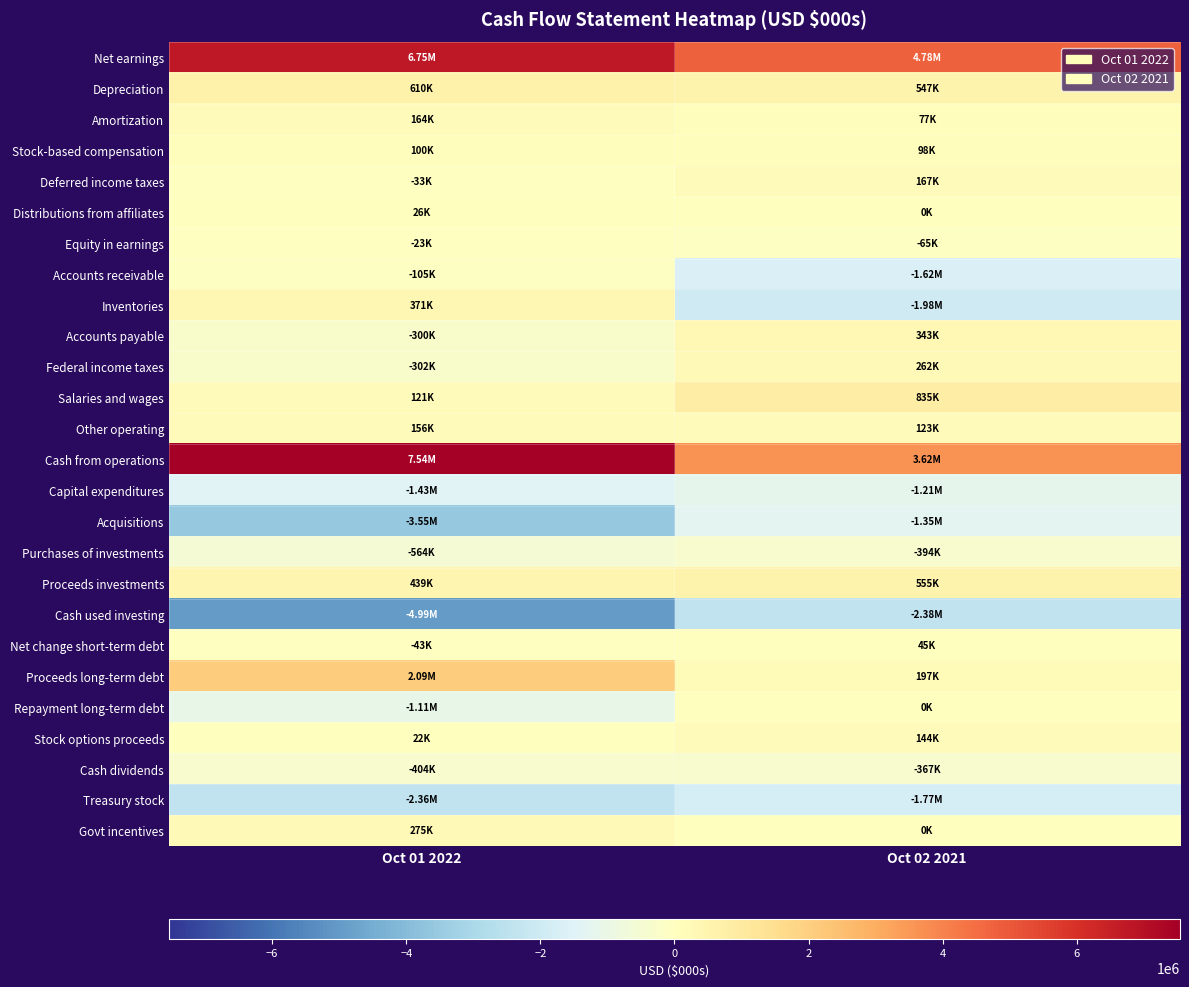

What is the smallest value displayed?

-4987193